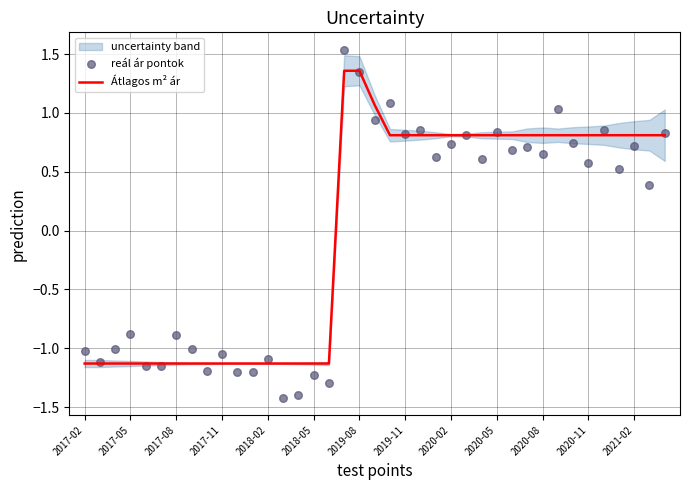

Which series reaches the minimum Y coordinate?

reál ár pontok